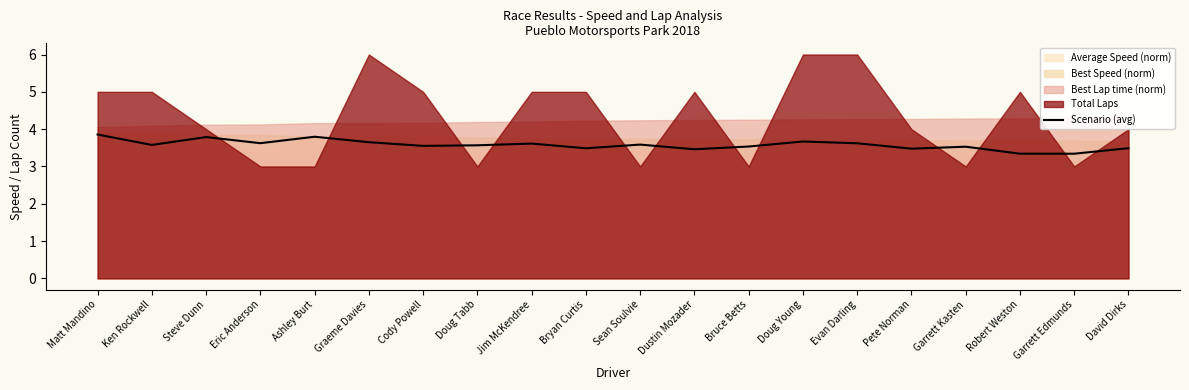

The value at Pete Norman is 3.5. True or false?

True